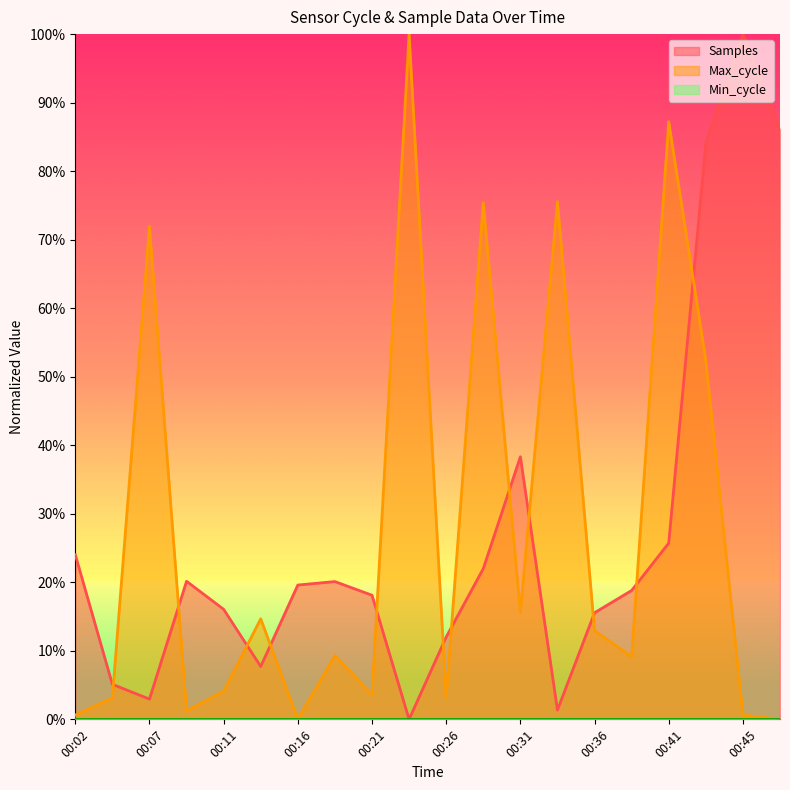

What is the sum of all Samples values?

5.4